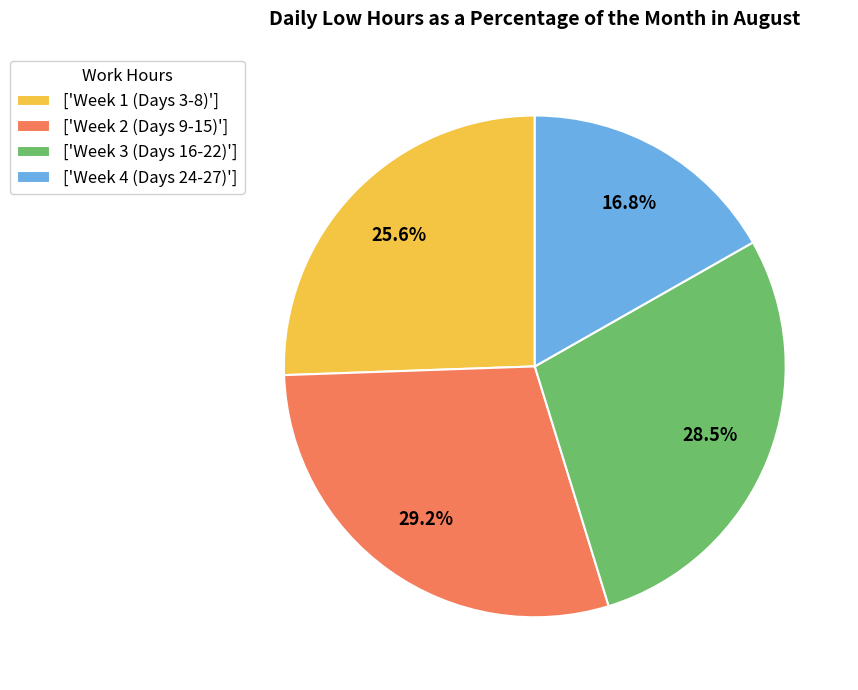

Which has a higher value, ['Week 3 (Days 16-22)'] or ['Week 4 (Days 24-27)']?

['Week 3 (Days 16-22)']